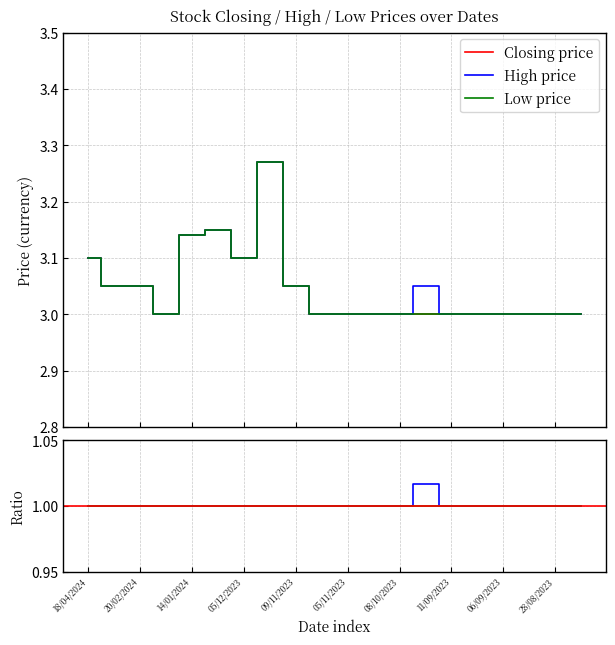

What are all the series names shown in the legend?

Closing, High, Low